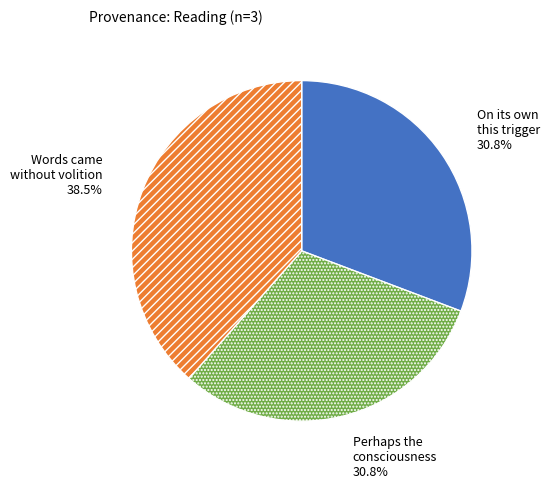

Is there a majority slice in this chart?

No